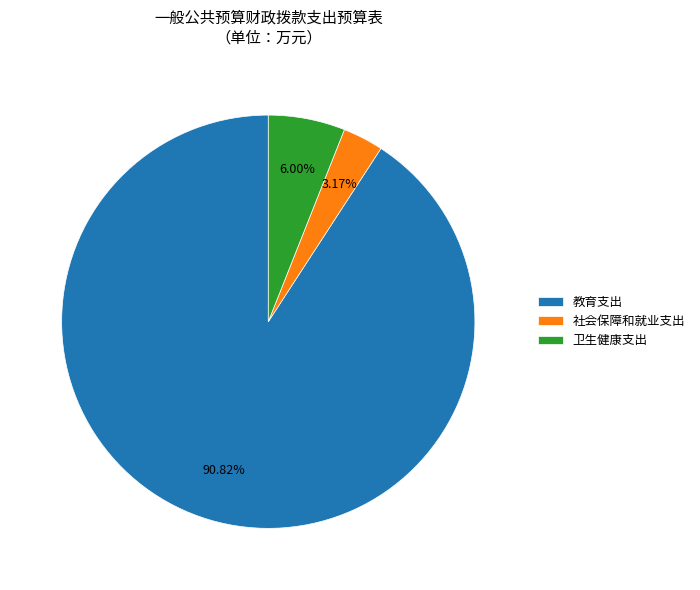

Is the sum of 卫生健康支出 and 教育支出 greater than half?

Yes